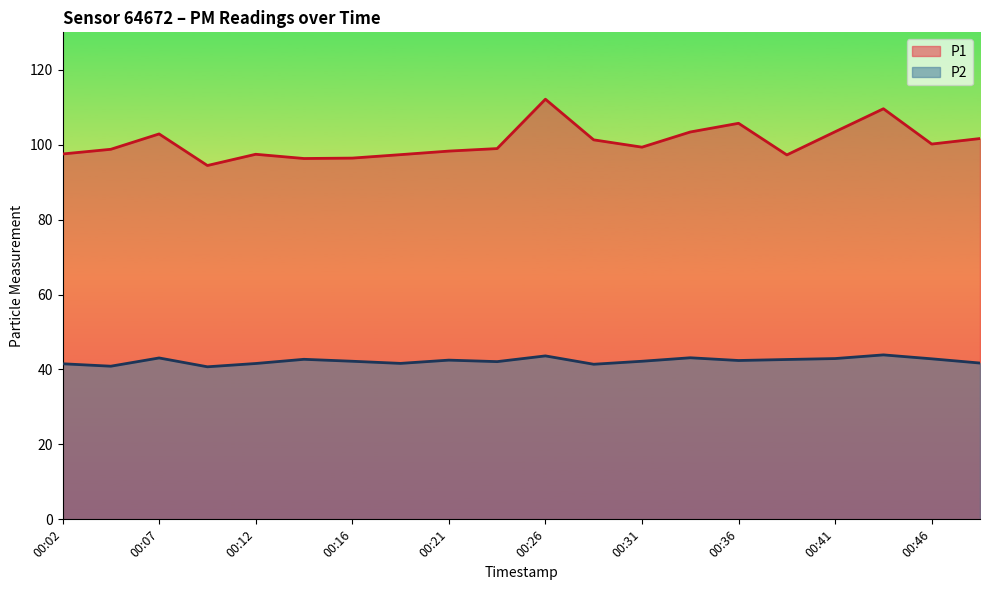

How many distinct data groups are displayed?

2